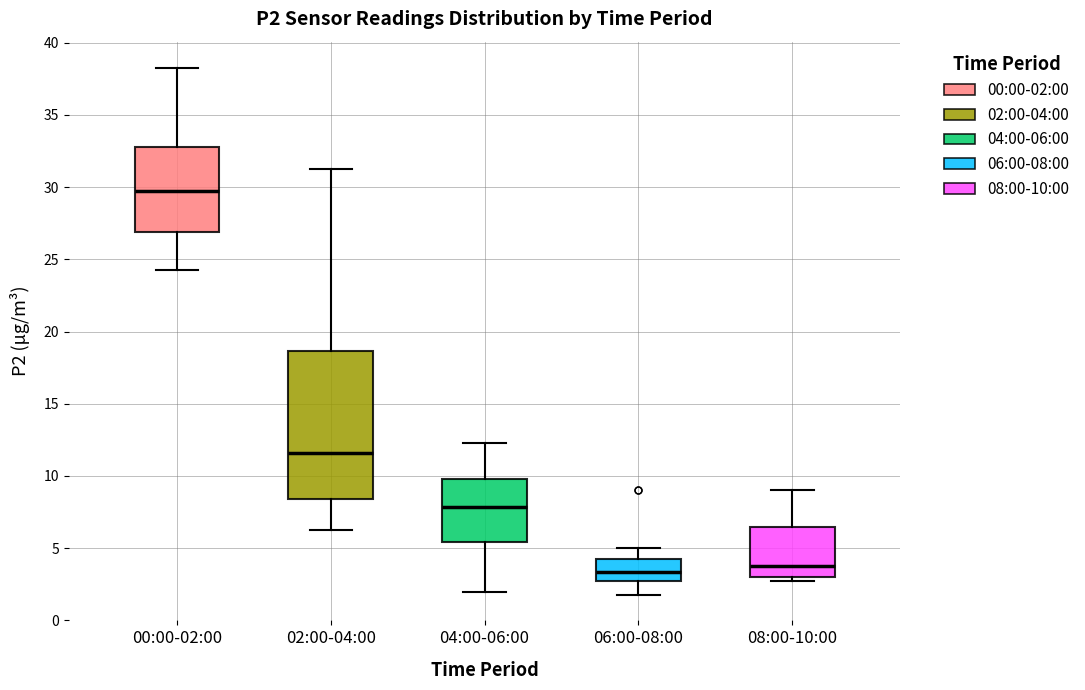

Which box's median line is the highest?

00:00-02:00